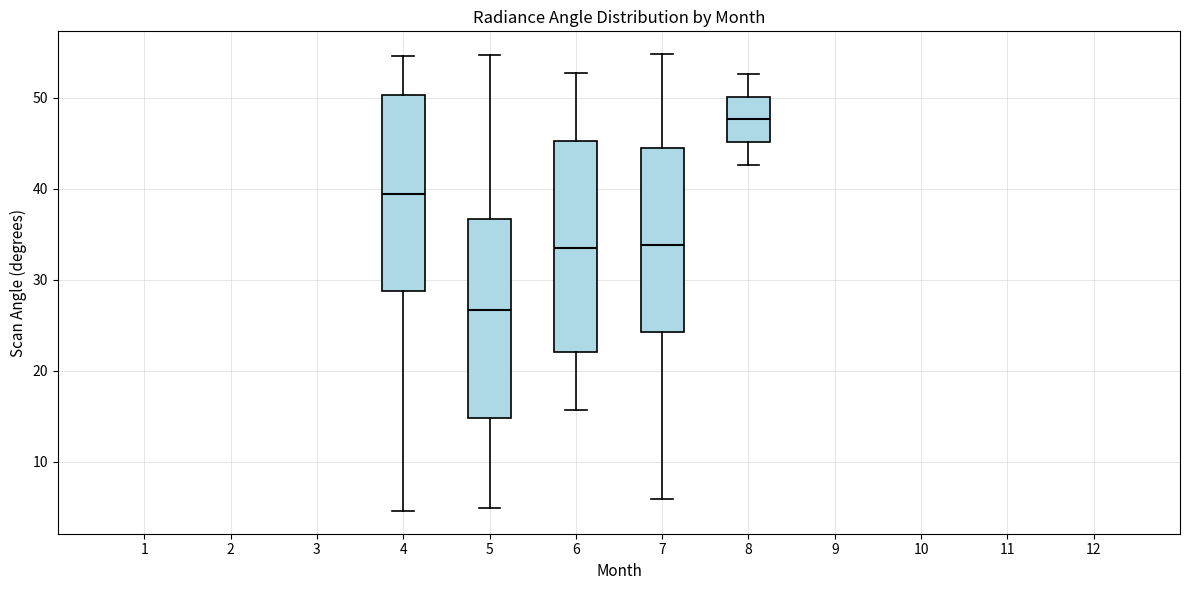

Which box's median line is the lowest?

5